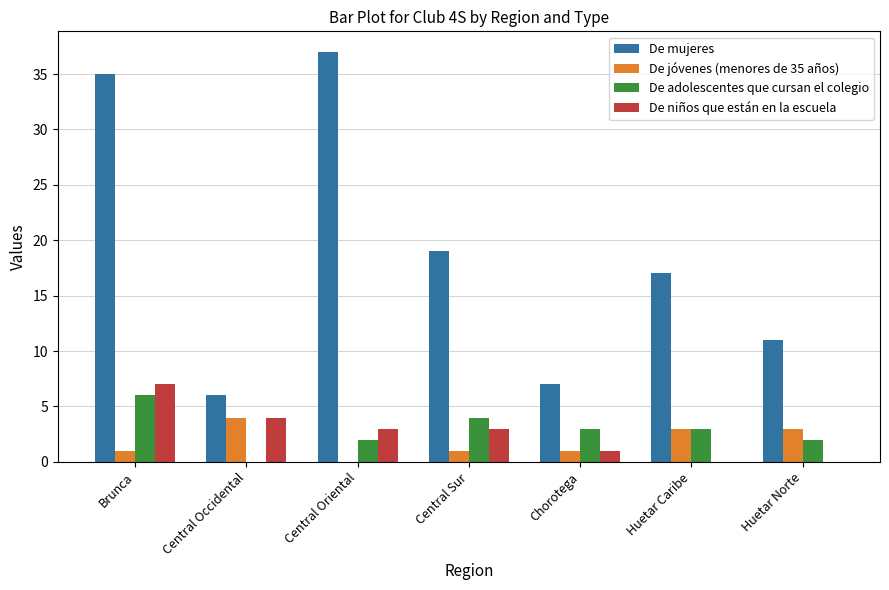

What is the total value across all series at Huetar Caribe?

23